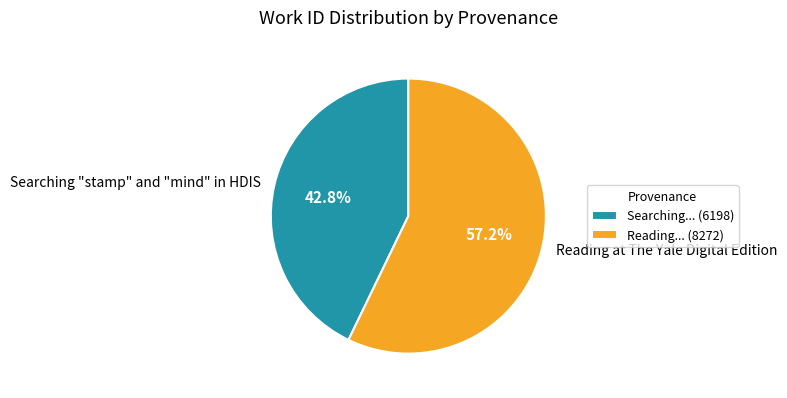

What percentage is the Reading at The Yale Digital Edition slice, to the nearest percent?

57%